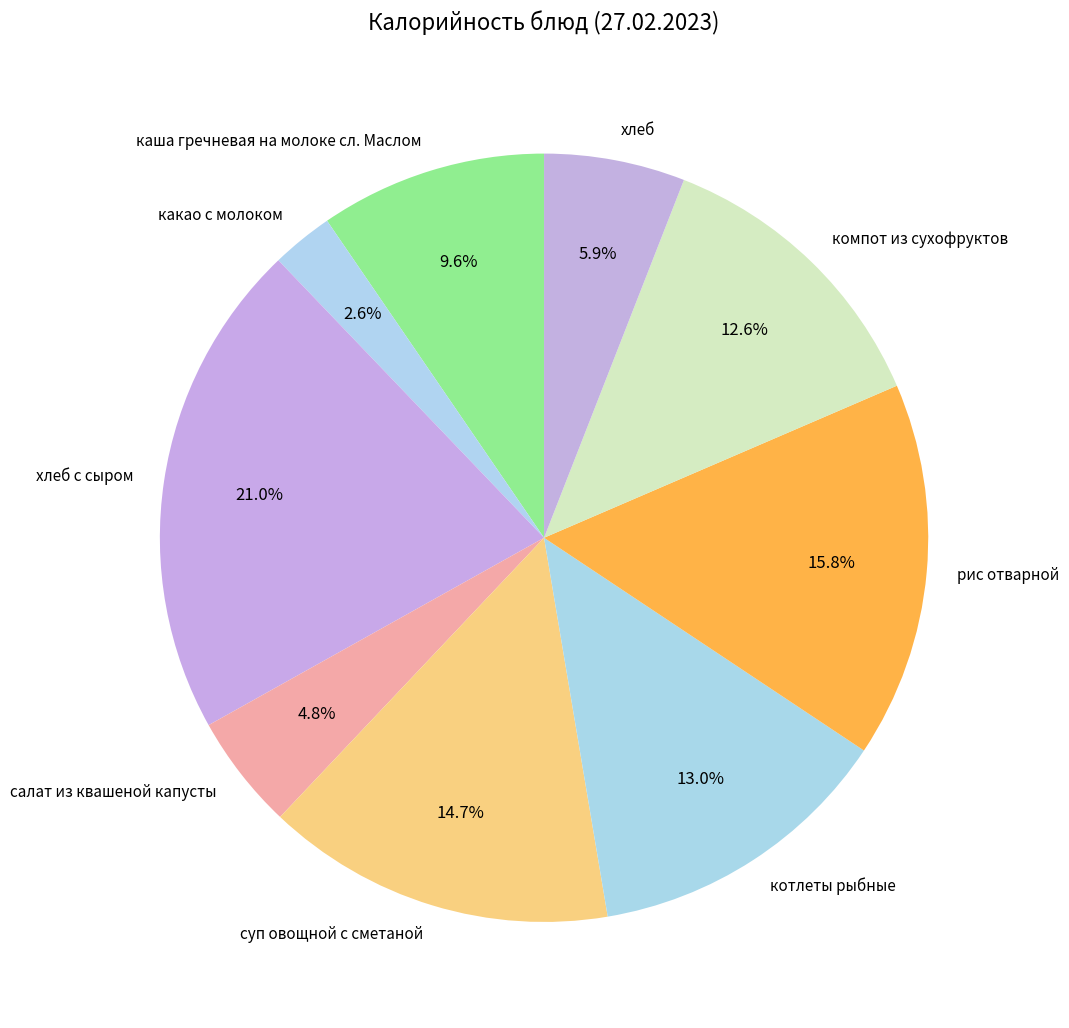

What percentage is NOT represented by рис отварной?

84.2%